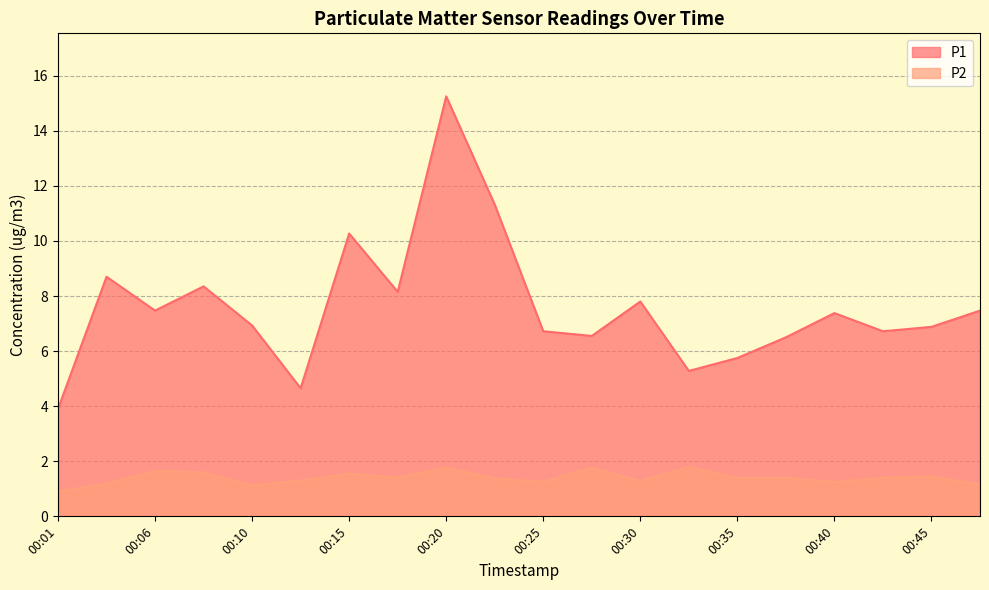

Reading left to right, list all the values displayed in this chart.

P1: 00:01=3.9	00:03=8.7	00:06=7.5	00:08=8.3	00:10=6.9	00:13=4.7	00:15=10.3	00:18=8.2	00:20=15.2	00:23=11.3	00:25=6.7	00:28=6.5	00:30=7.8	00:32=5.3	00:35=5.8	00:37=6.5	00:40=7.4	00:42=6.7	00:45=6.9	00:47=7.5
P2: 00:01=0.9	00:03=1.2	00:06=1.6	00:08=1.6	00:10=1.1	00:13=1.3	00:15=1.6	00:18=1.4	00:20=1.8	00:23=1.4	00:25=1.2	00:28=1.8	00:30=1.3	00:32=1.8	00:35=1.4	00:37=1.4	00:40=1.2	00:42=1.4	00:45=1.4	00:47=1.1